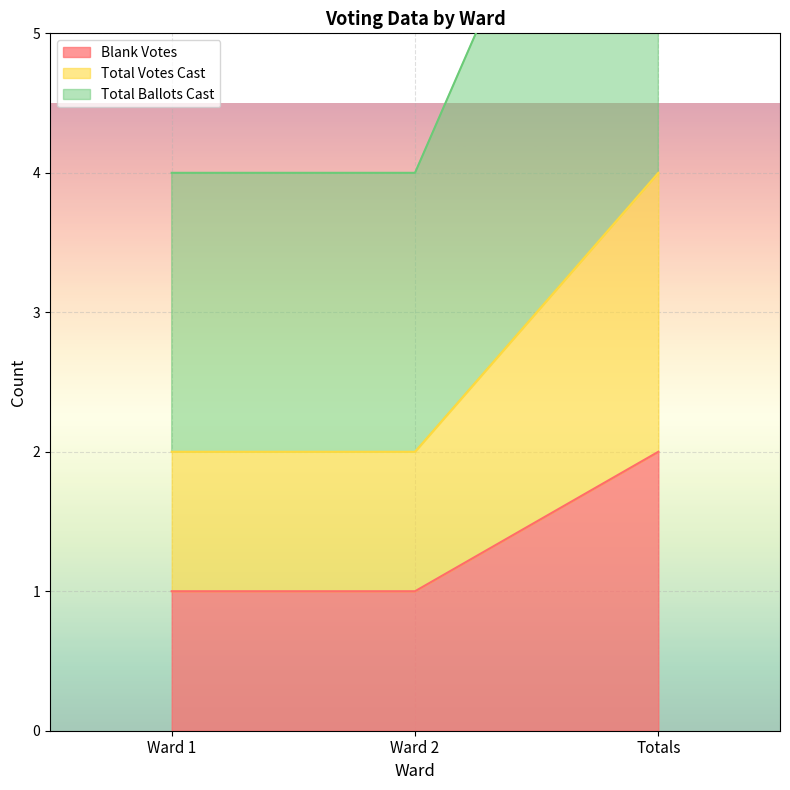

How many distinct data groups are displayed?

3